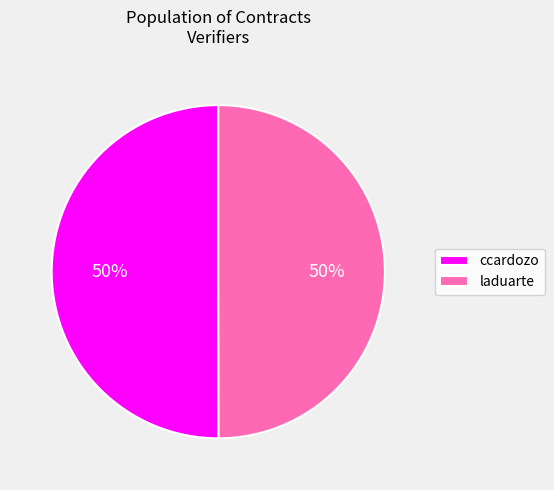

To the nearest percent, what portion does ccardozo represent?

50%